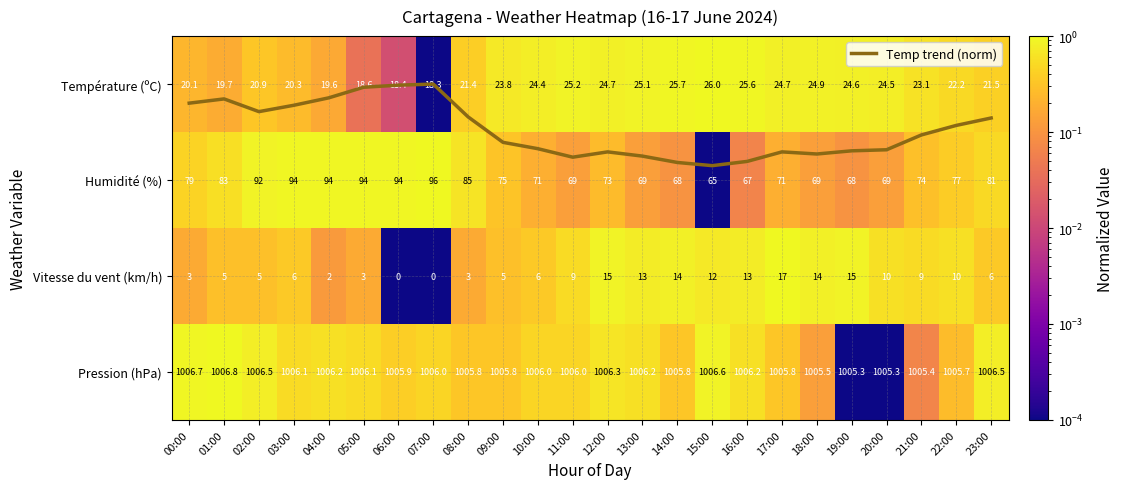

What is the spread (max minus min) of values at 15:00?

1.0